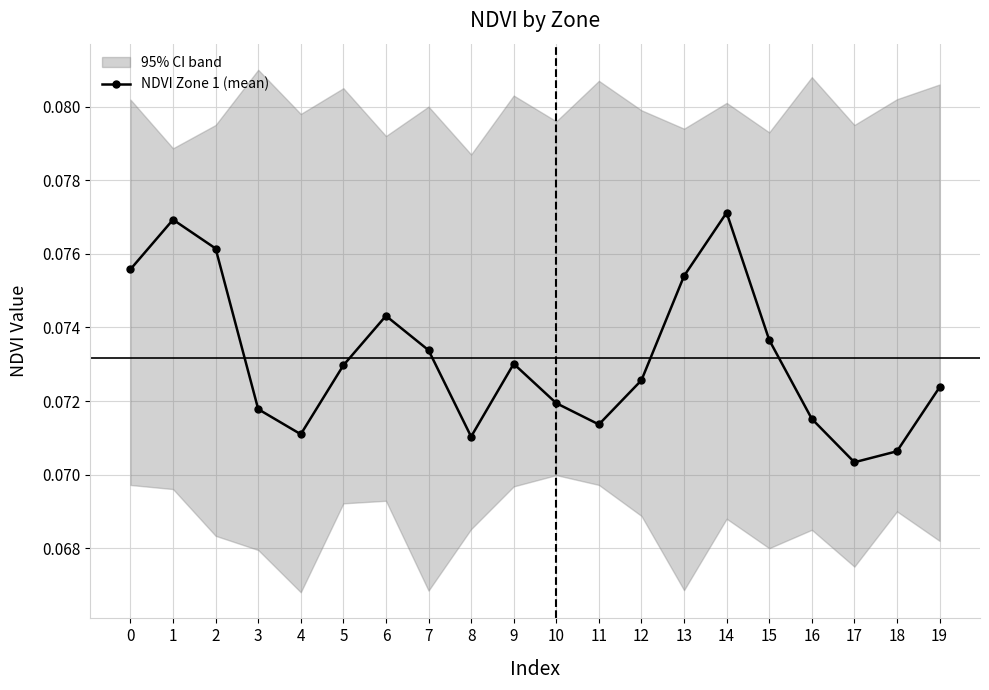

What is the value of the 20th point from the left?

0.1